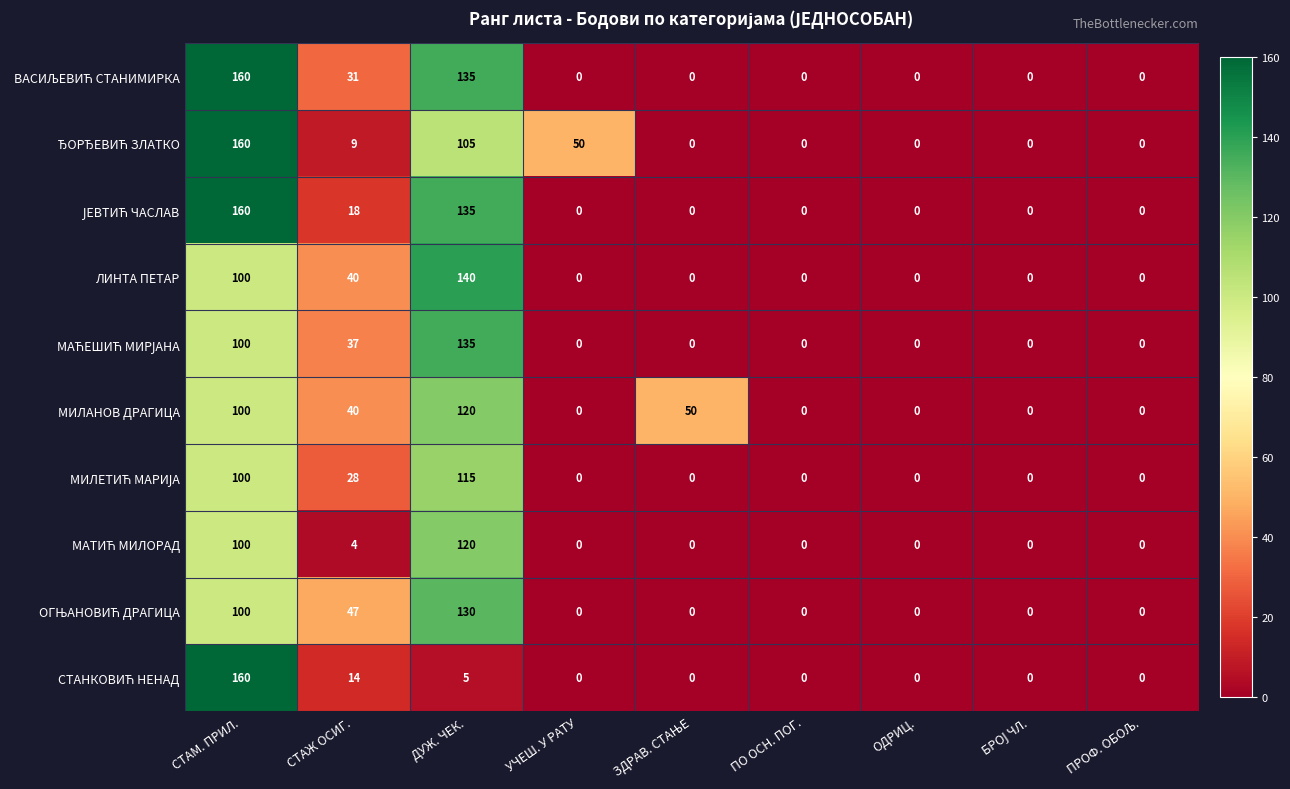

Which label corresponds to the largest value in the chart?

СТАМ. ПРИЛ.